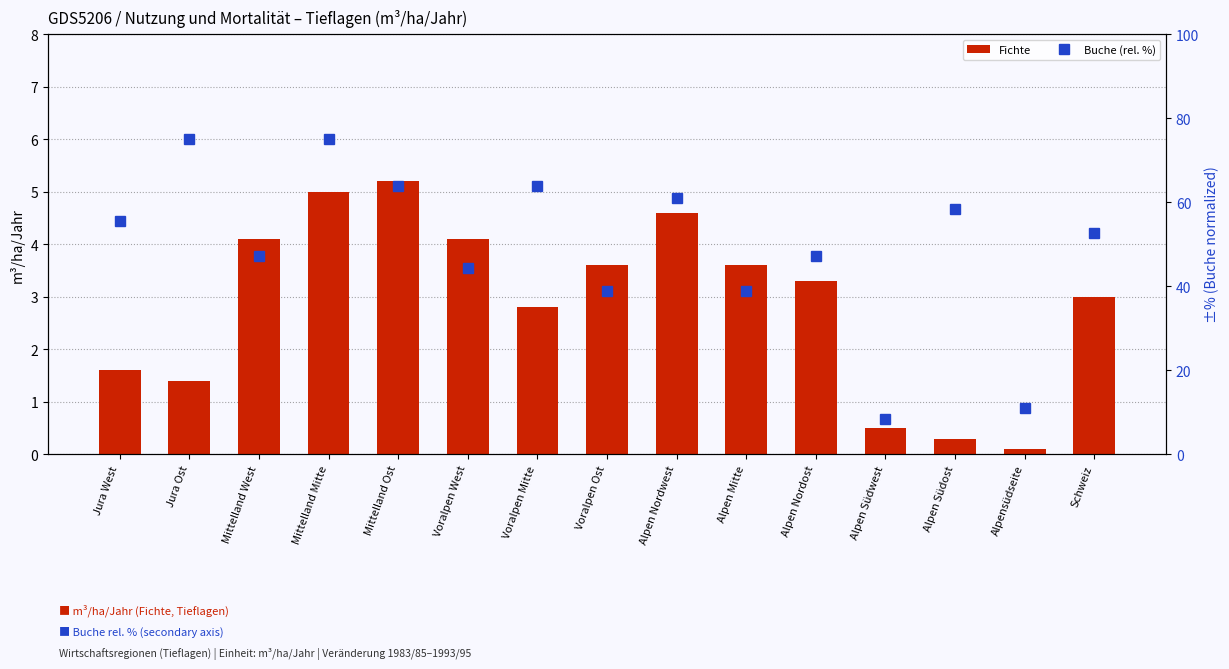

Which series has the largest total across all categories?

Buche (rel. %)